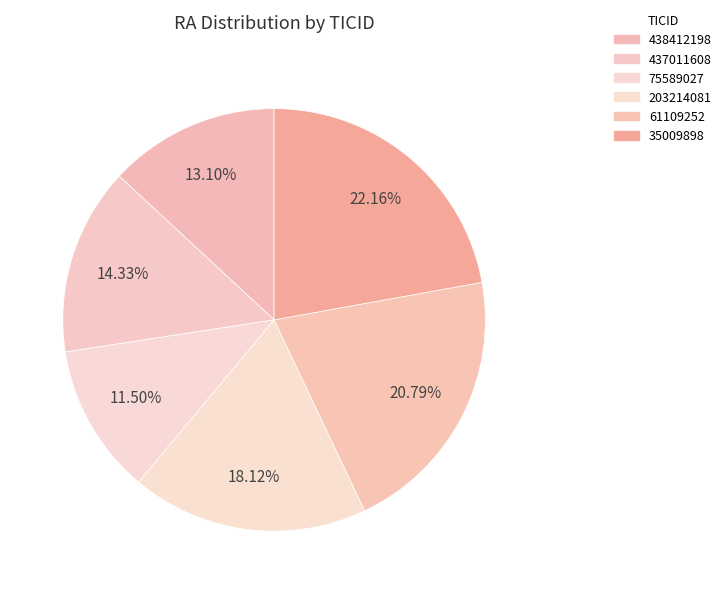

Does any single category account for the majority?

No